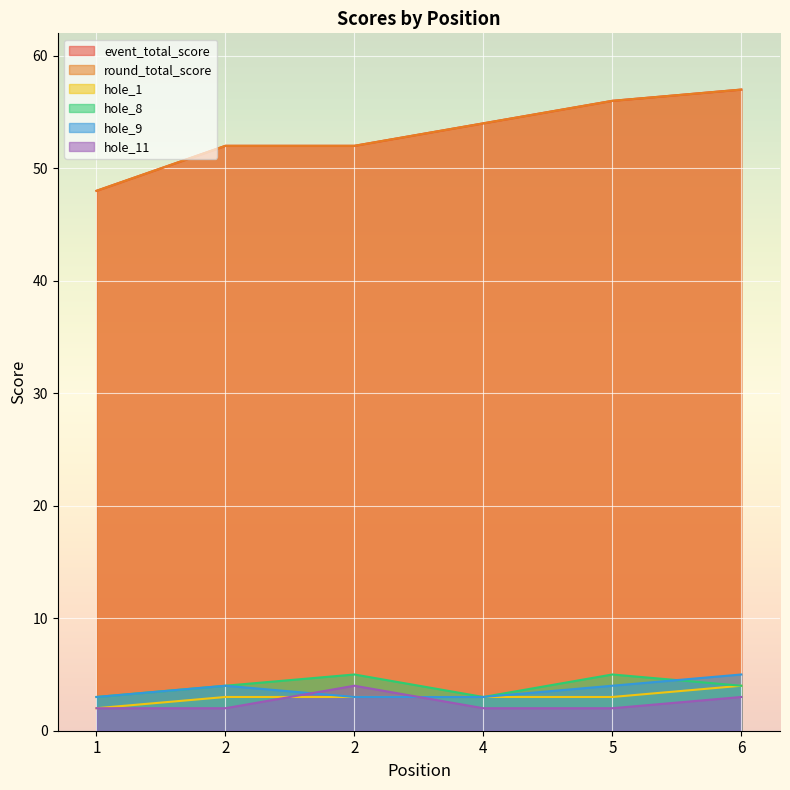

How many lines are shown in the chart?

6